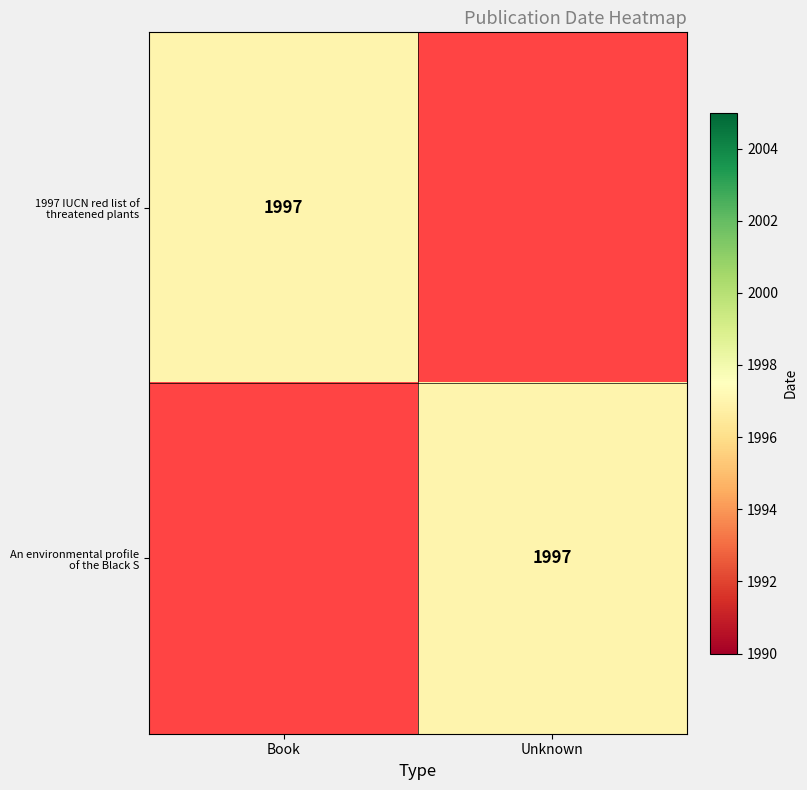

How many series are shown in this chart?

2